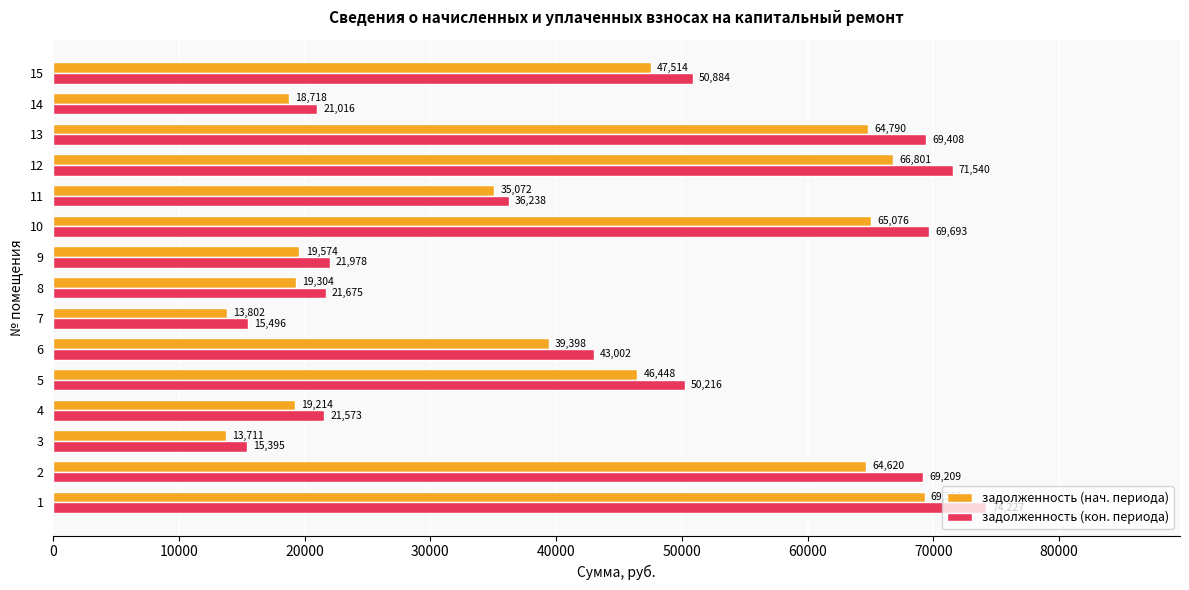

What is the average value of the задолженность (кон. периода) series?

43436.7